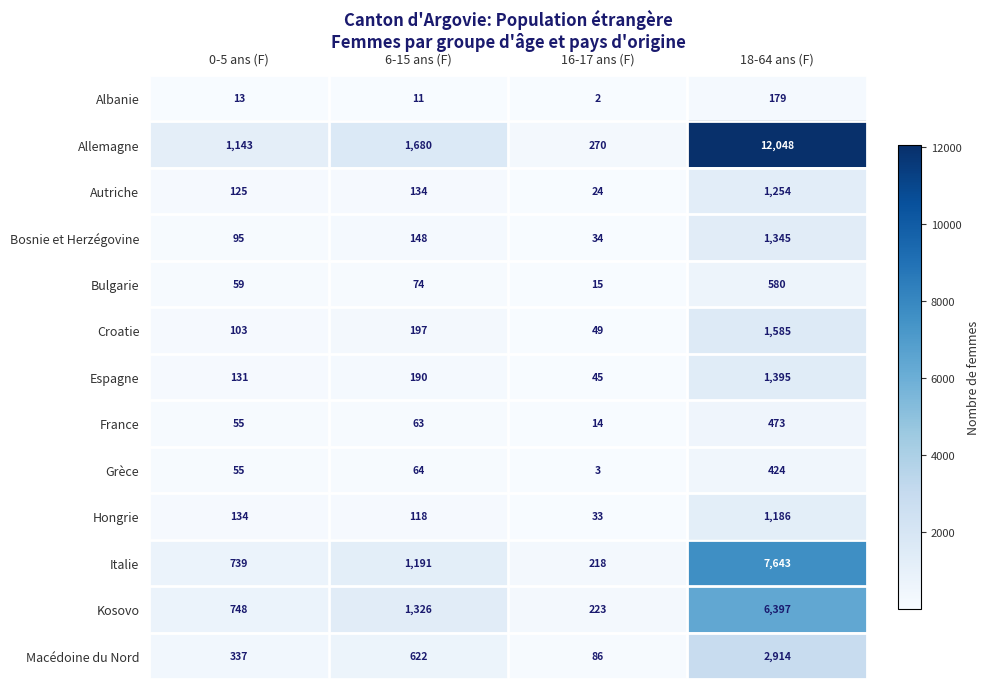

At which category does the chart reach its peak across all series?

18-64 ans (F)